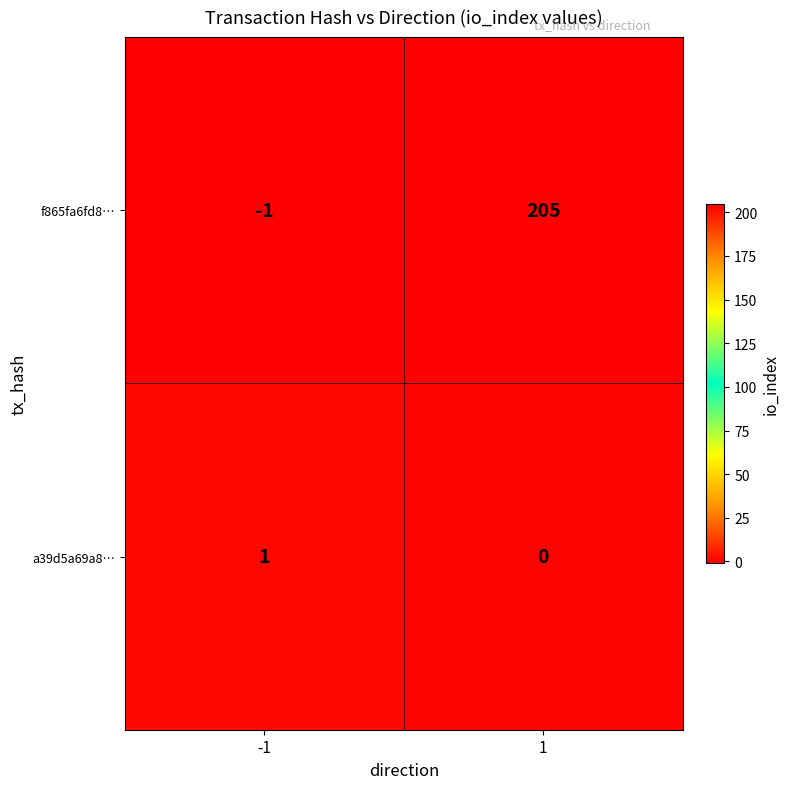

Which series has the largest total across all categories?

f865fa6fd8…